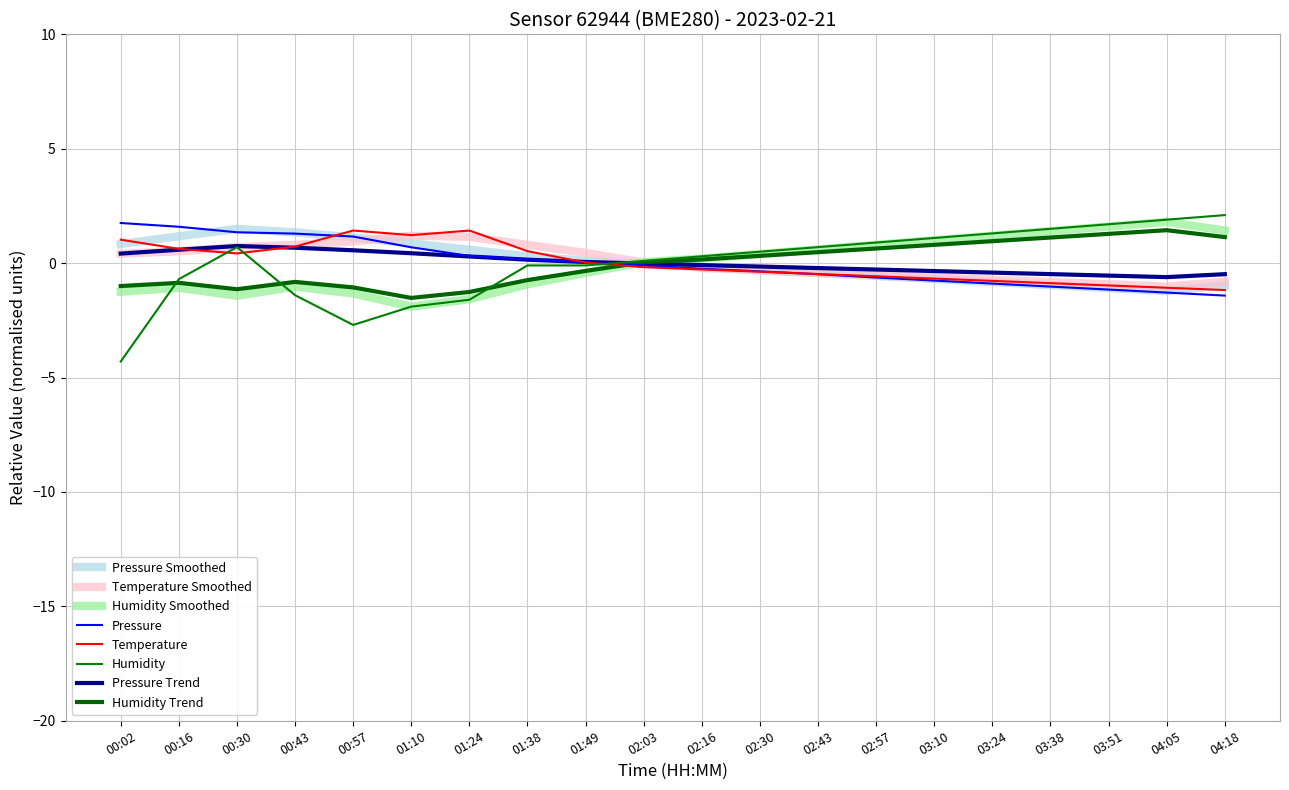

At which category is the sum across all series the highest?

00:30